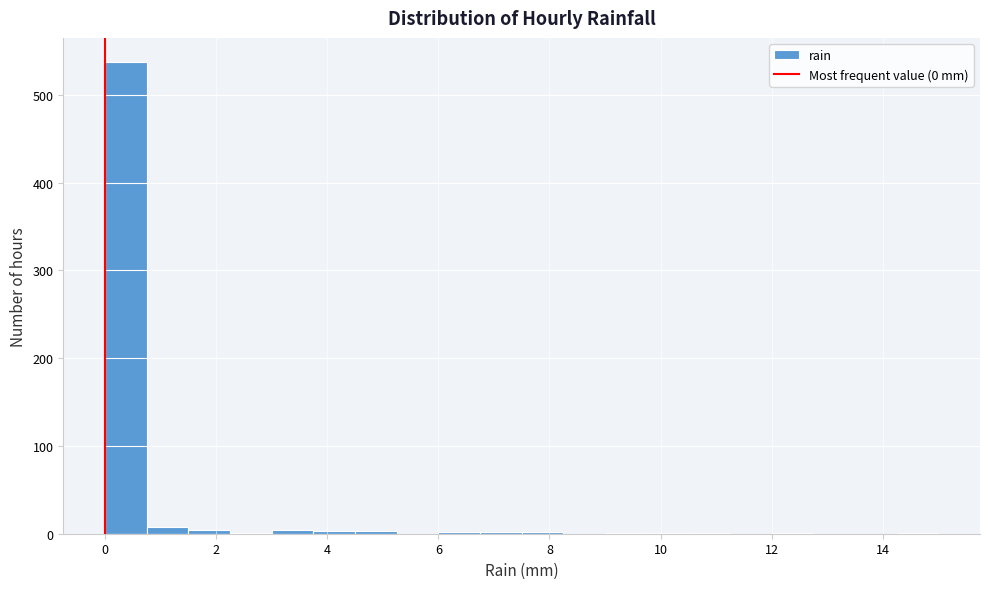

Read against the x-axis, roughly where is the centre of the tallest bar?

0.4